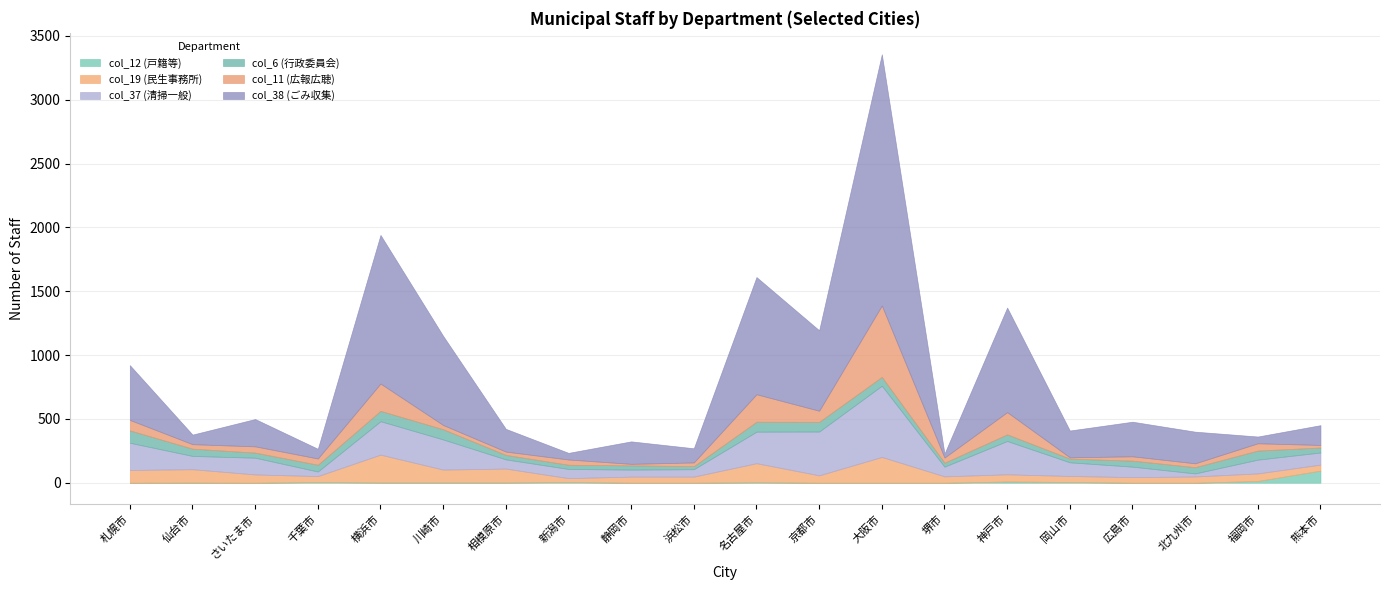

Is it true that col_38 (ごみ収集) equals 1968 at 大阪市?

True